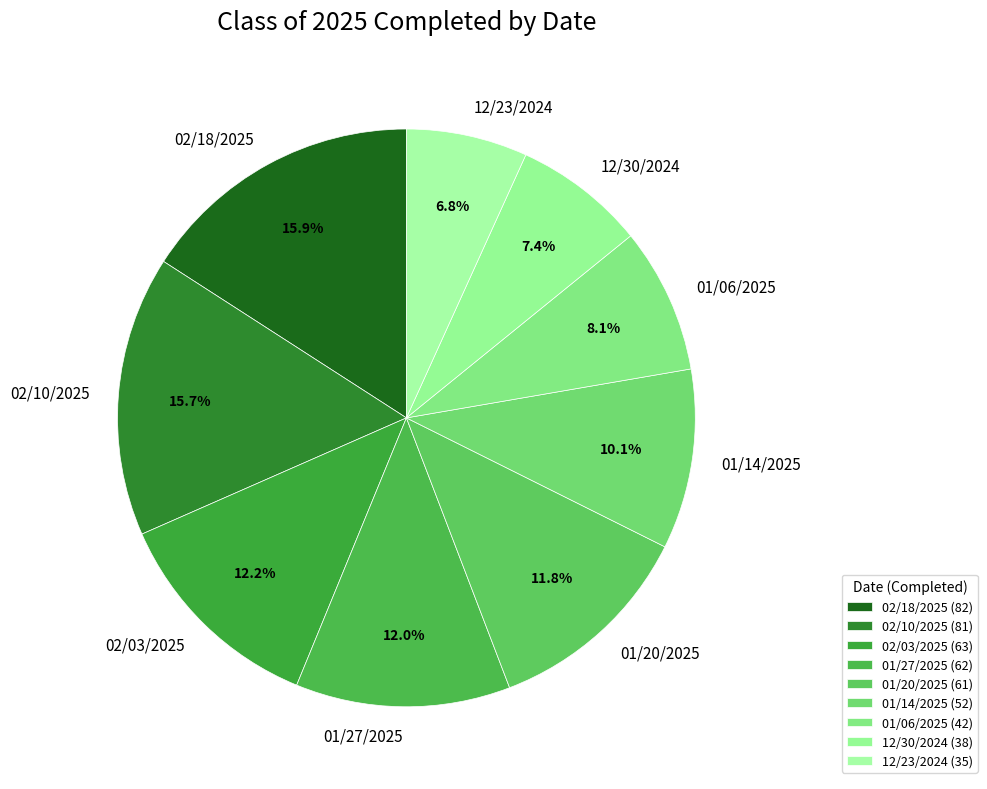

Does 01/14/2025 represent more than half of the total?

No